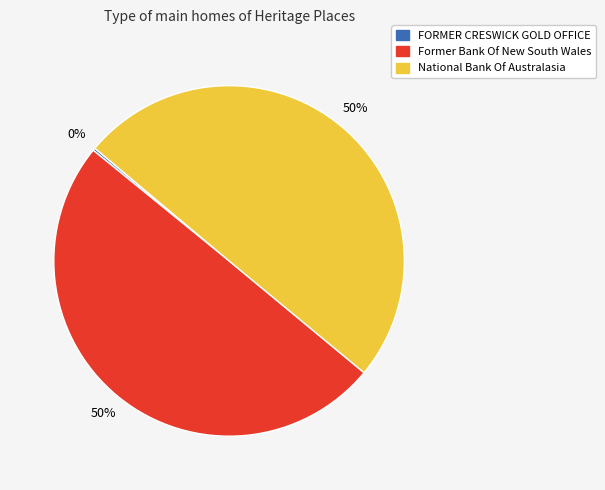

True or false: Former Bank Of New South Wales accounts for 50% of the total.

True